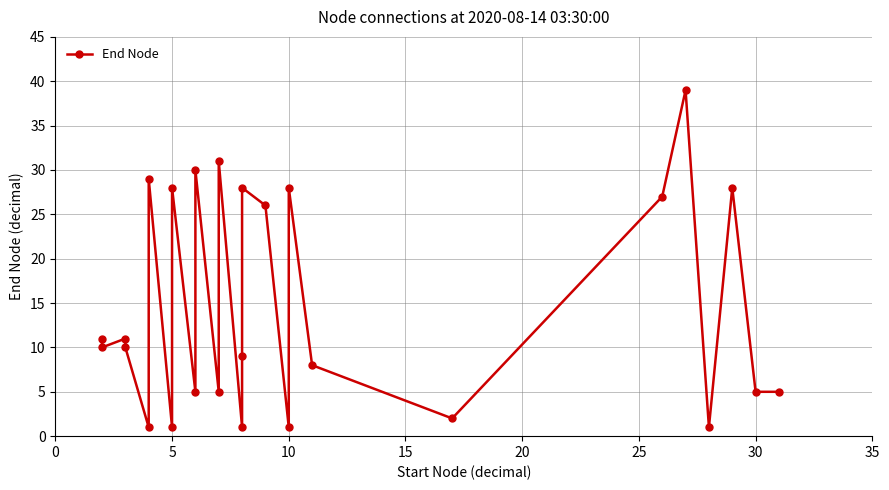

How many values are below 10?

12